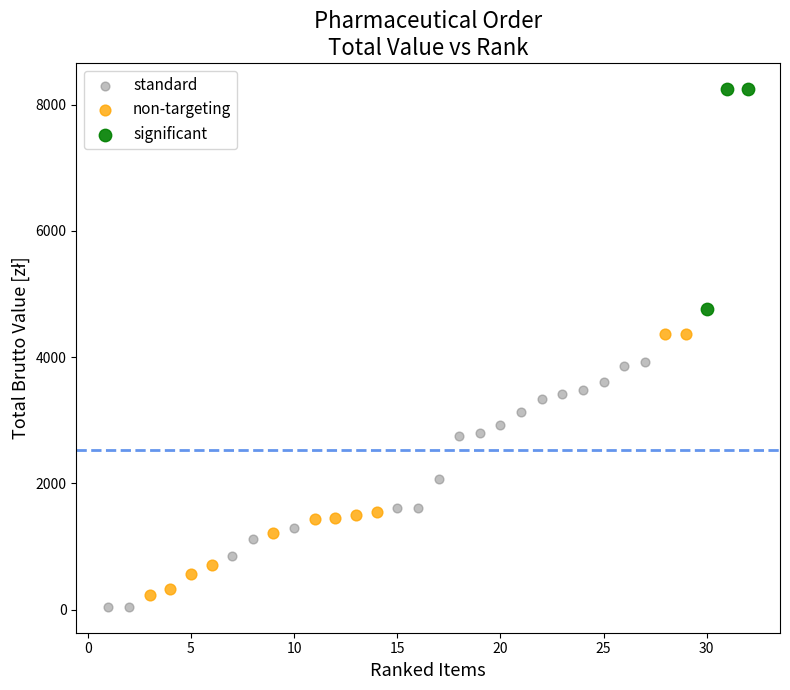

What are all the series names shown in the legend?

standard, non-targeting, significant